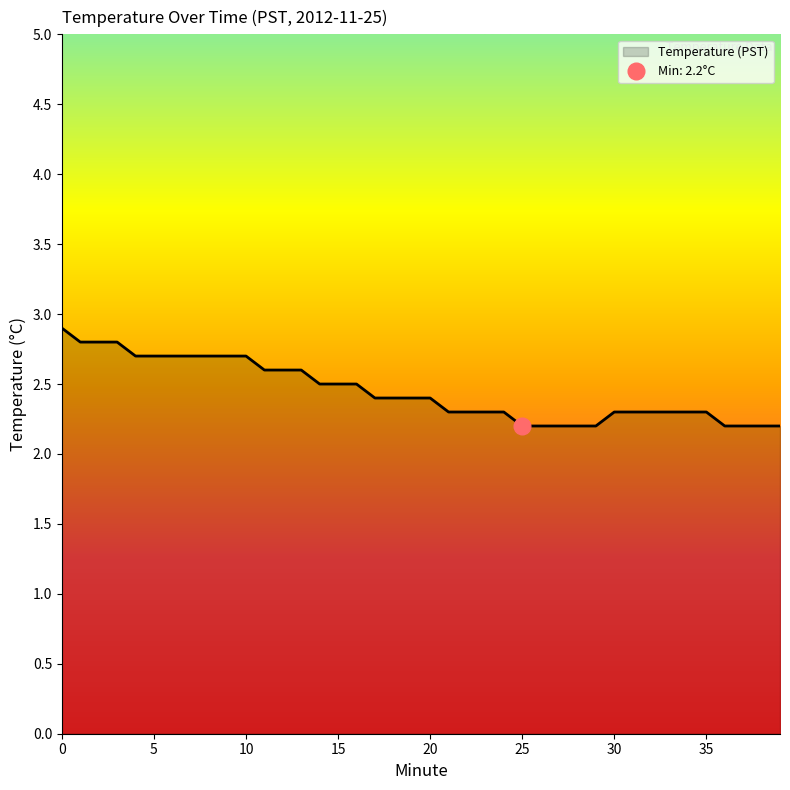

True or false: there are more than 1 points higher than both neighbors.

False